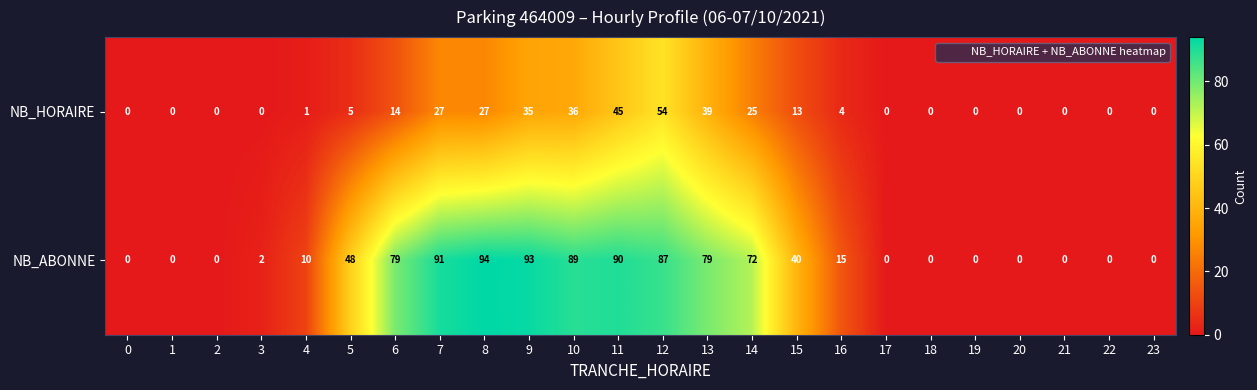

Rank the series by their average value, from lowest to highest.

NB_HORAIRE, NB_ABONNE